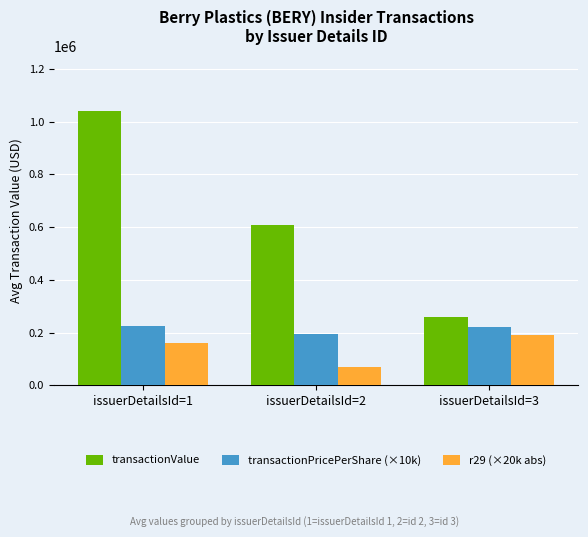

Is it true that transactionPricePerShare (×10k) equals 194350.0 at issuerDetailsId=2?

True